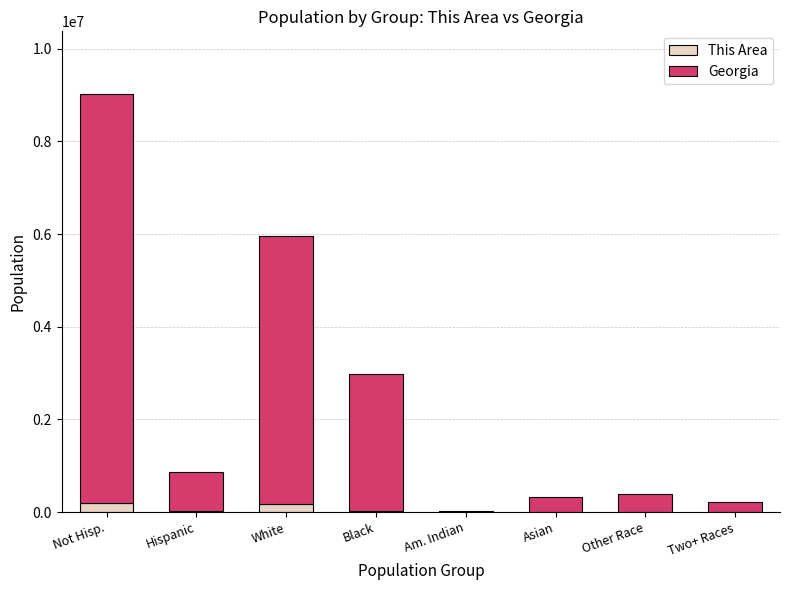

At which category is the sum across all series the highest?

Not Hisp.